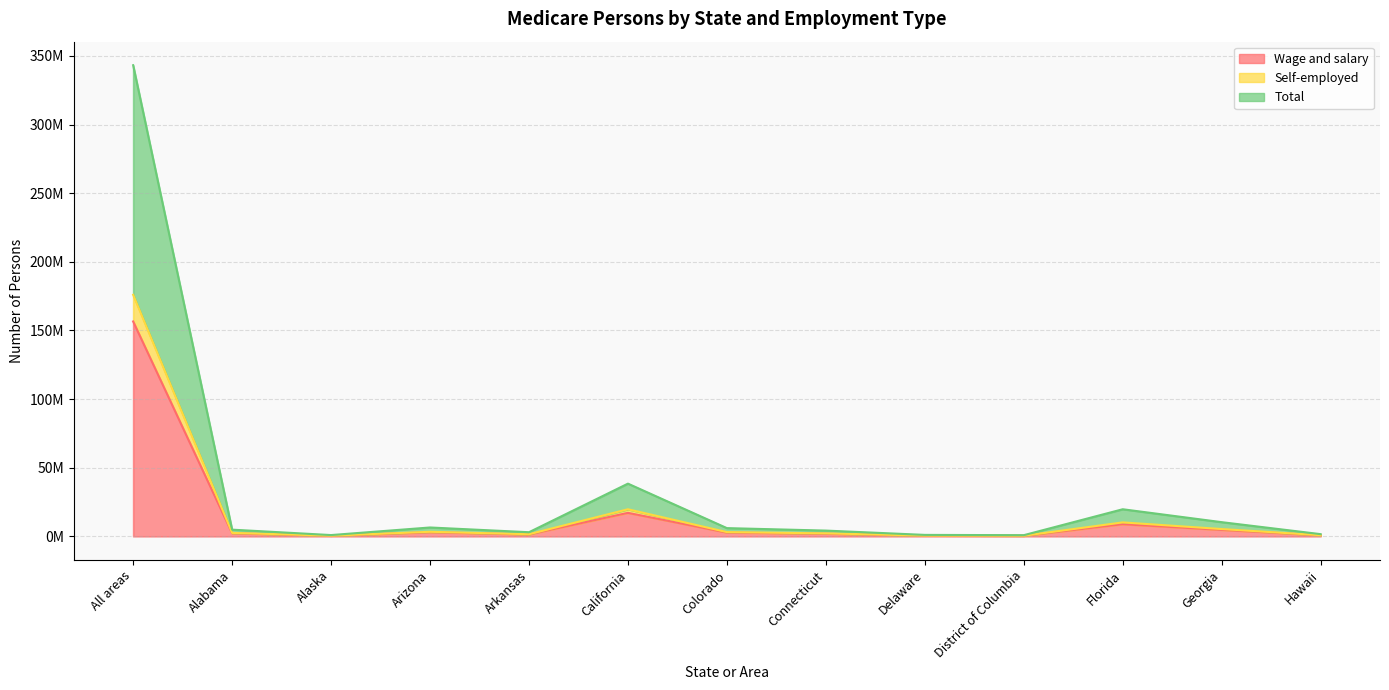

Reading left to right, extract all data points from this chart.

Wage and salary: 156545000	2217816	414851	2956646	1361873	17082220	2713228	1893940	483262	377073	8822357	4675783	723718
Self-employed: 175986000	2482413	463029	3290821	1524187	19701300	3067816	2132088	522990	419874	10136671	5296724	801637
Total: 343261000	4841783	901357	6427606	2975317	38376659	5964118	4163039	1027686	817143	19712658	10305532	1570650